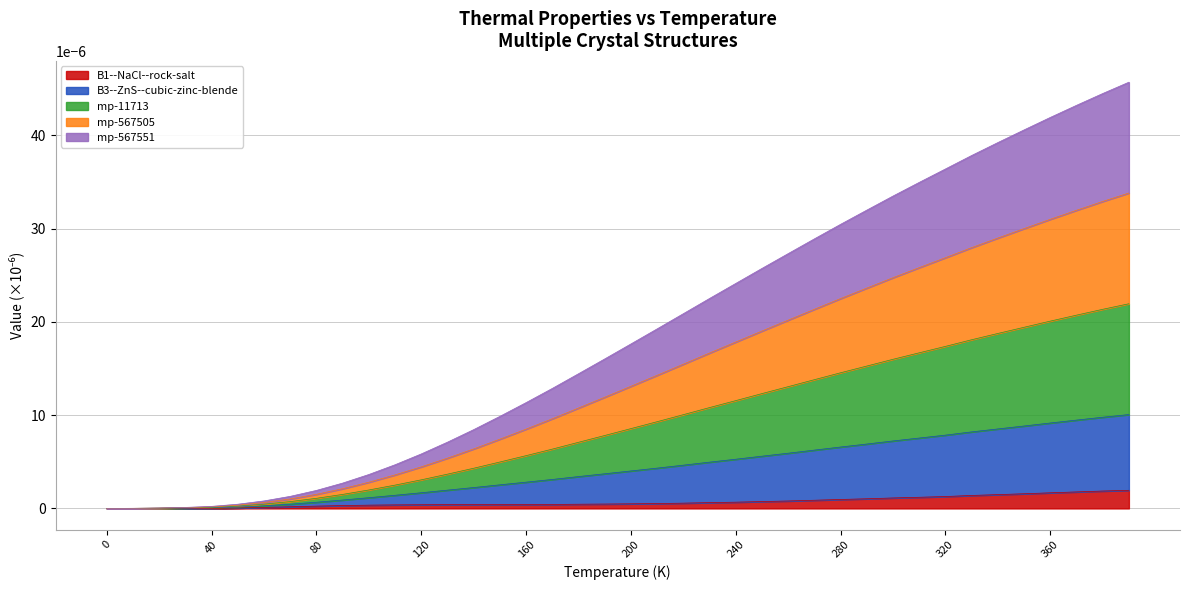

The value of B3--ZnS--cubic-zinc-blende at 340 is 0.0. True or false?

False